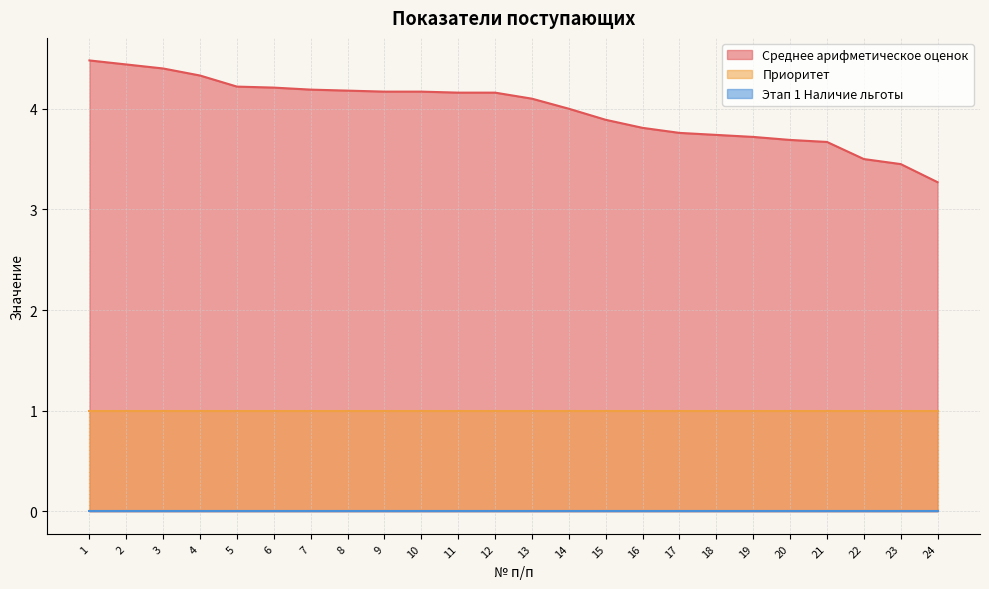

How many lines are shown in the chart?

3